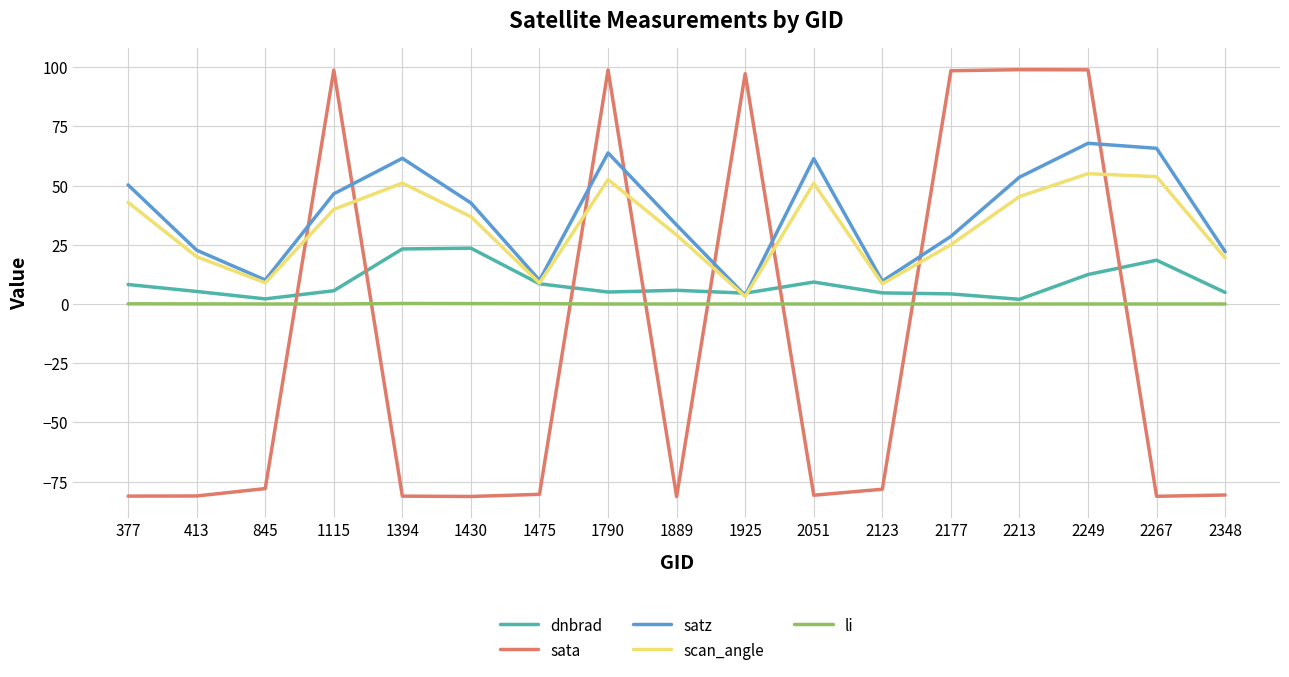

Does the chart have visible grid lines?

Yes